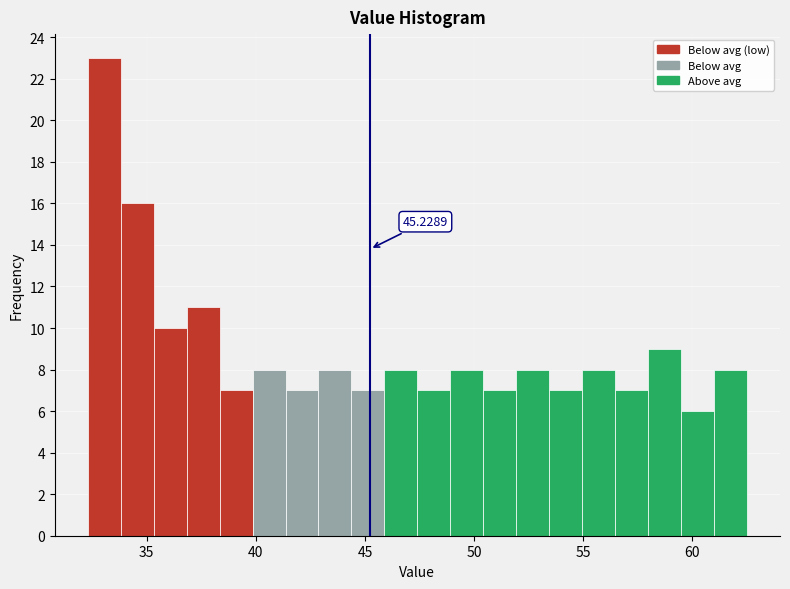

Read against the x-axis, roughly where is the centre of the tallest bar?

33.0